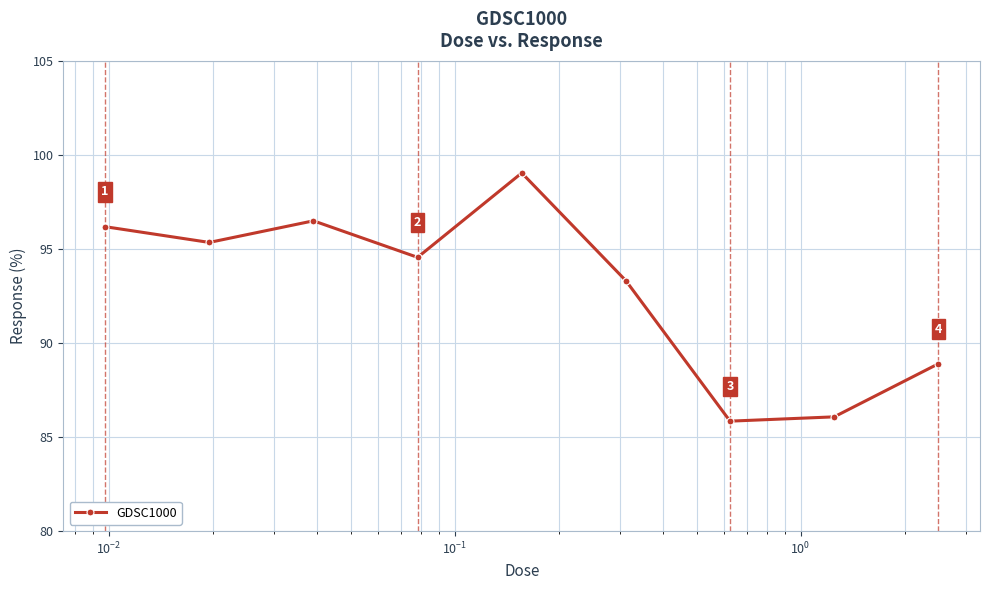

True or false: the data has more than 2 interior local peaks.

False